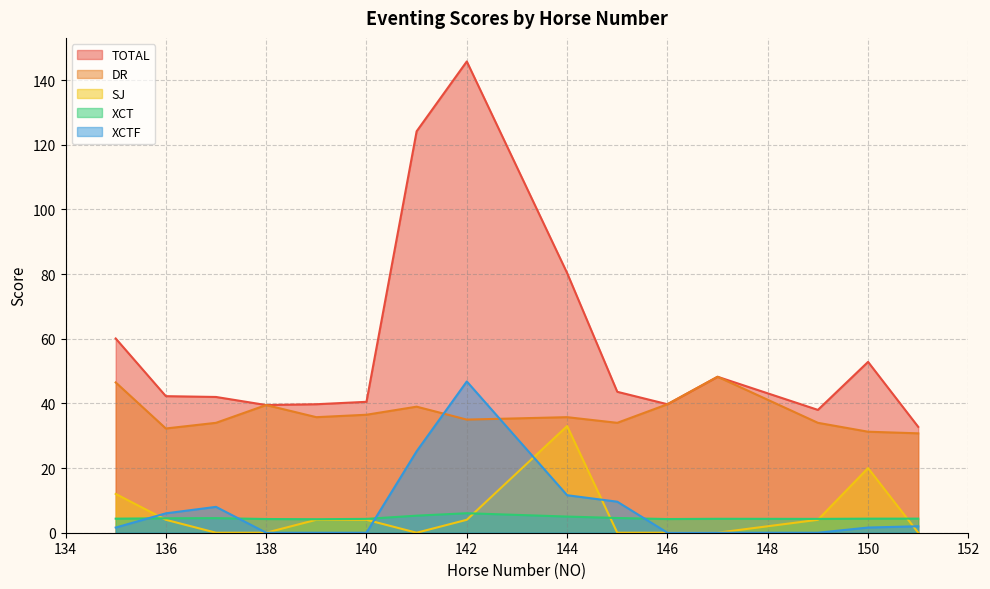

What is the highest value of the SJ series?

33.0